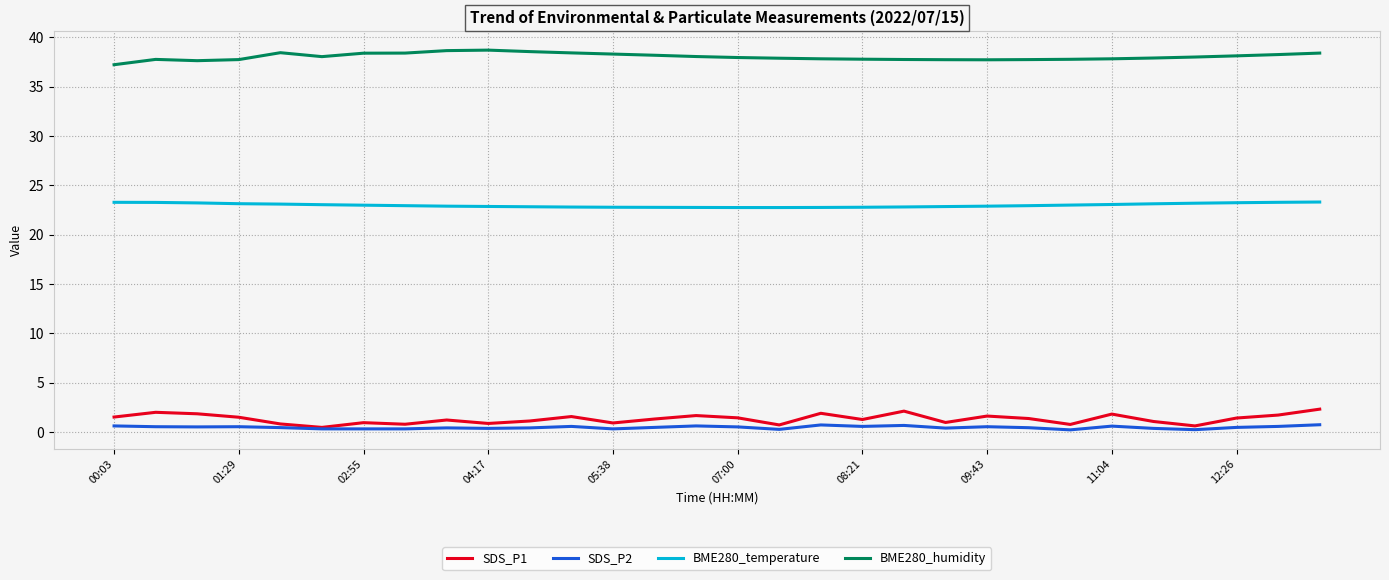

Which series has the largest total across all categories?

BME280_humidity